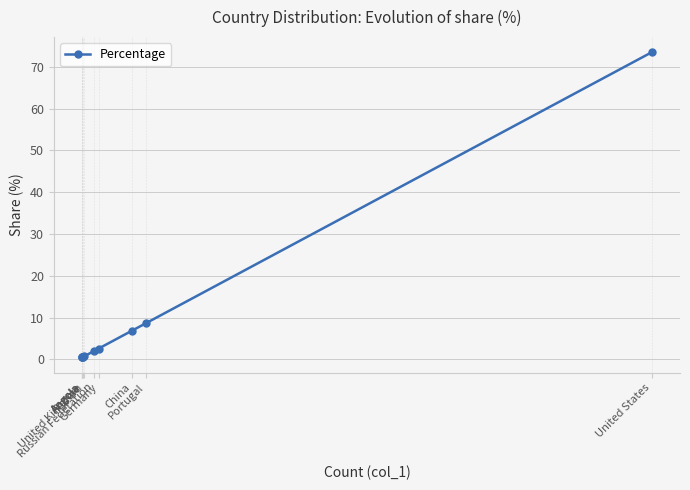

Rank the categories by value from highest to lowest.

United States, Portugal, China, Germany, Russian Federation, United Kingdom, France, Angola, Angola, Angola